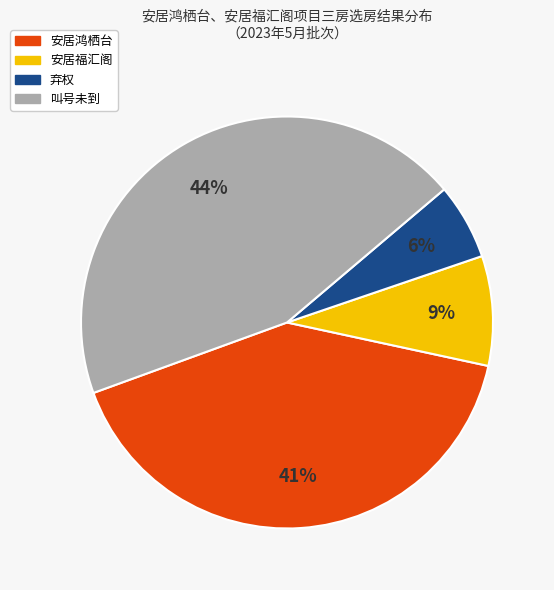

Which slice is the smallest?

弃权